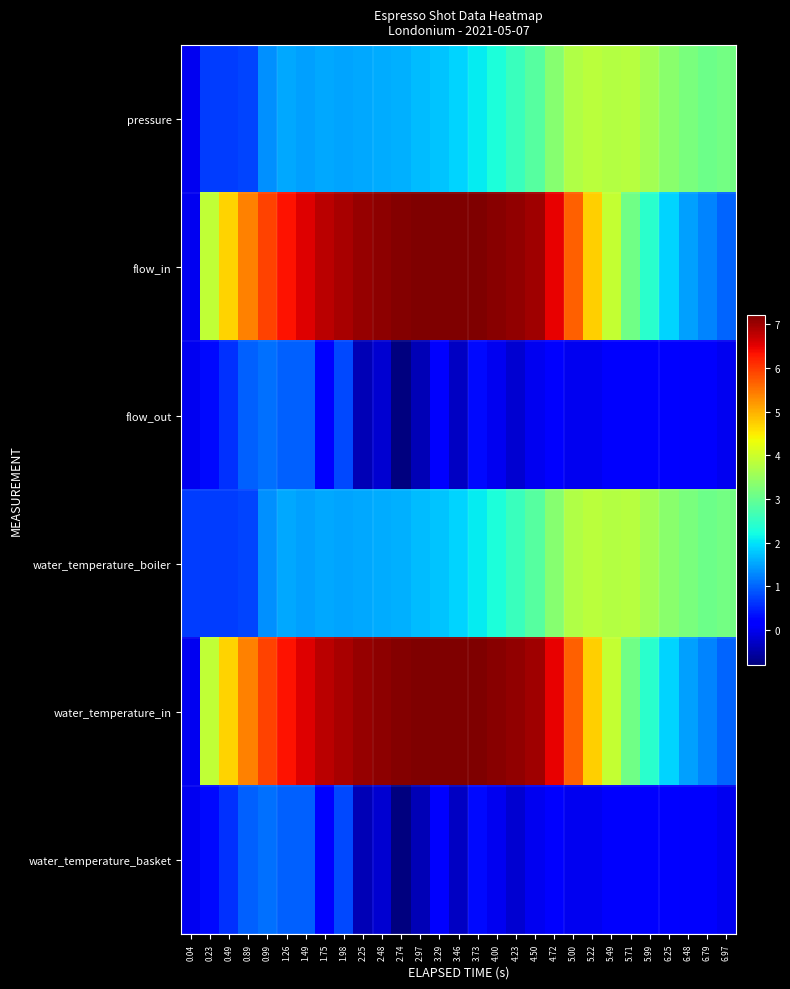

At 1.26, list the series in order from smallest to largest.

flow_out, water_temperature_basket, pressure, water_temperature_boiler, flow_in, water_temperature_in